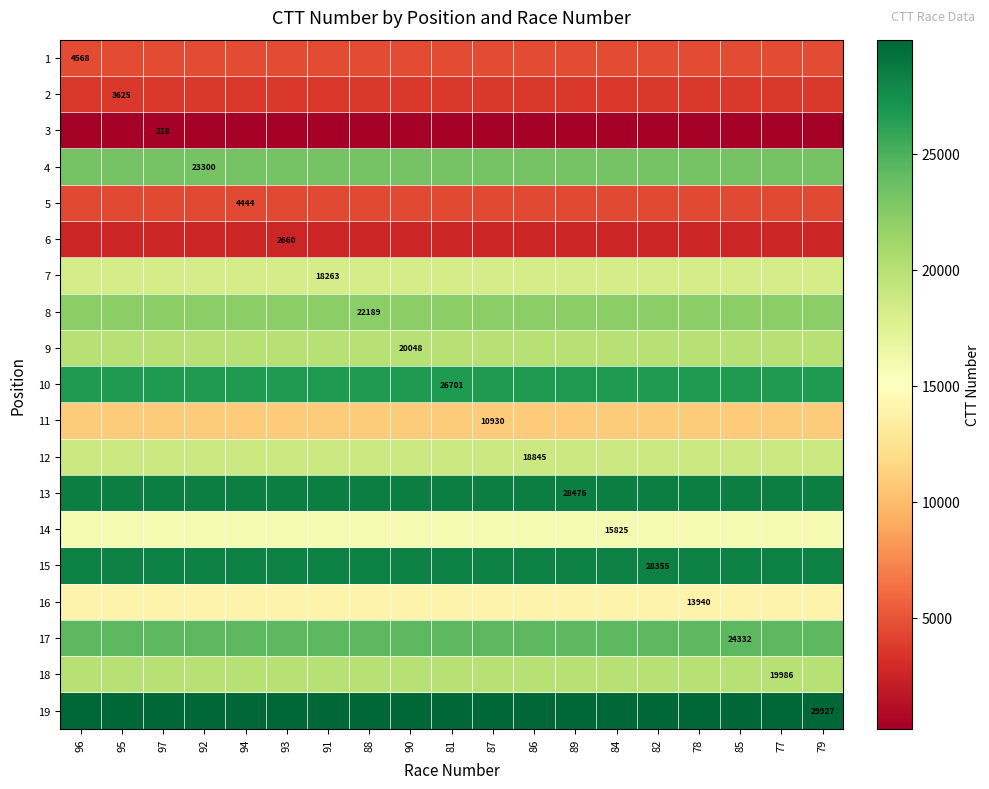

Between 87 and 86, which is larger?

87